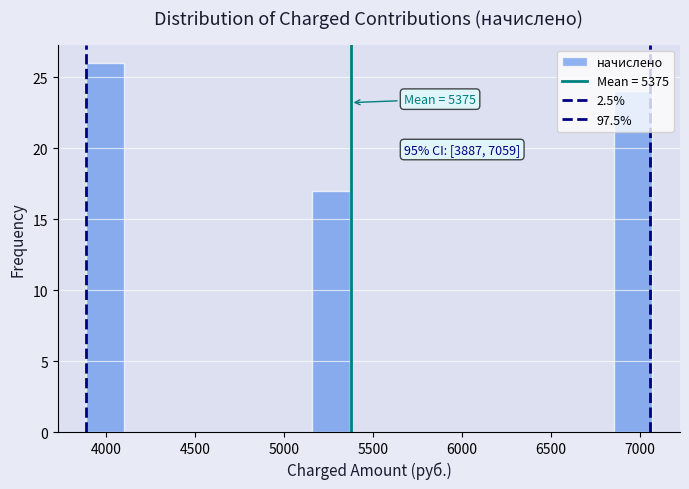

Which range on the x-axis has the tallest bar?

3900 to 4100